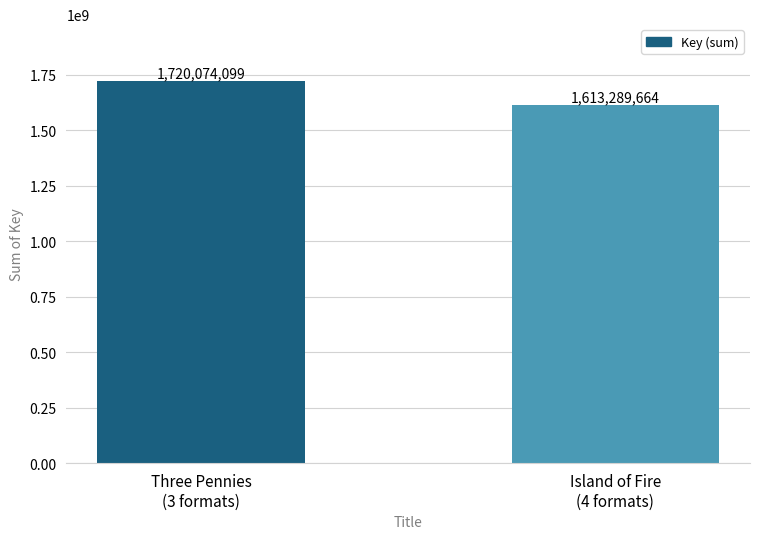

What is the label of the 1st bar from the right?

Island of Fire
(4 formats)